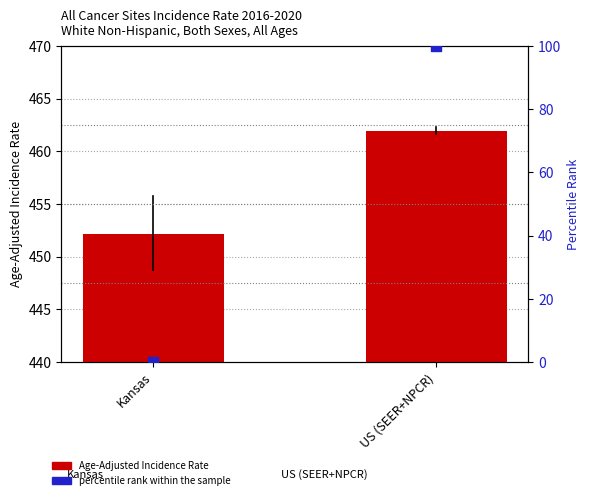

Which series contains the lowest Y value?

percentile rank within the sample